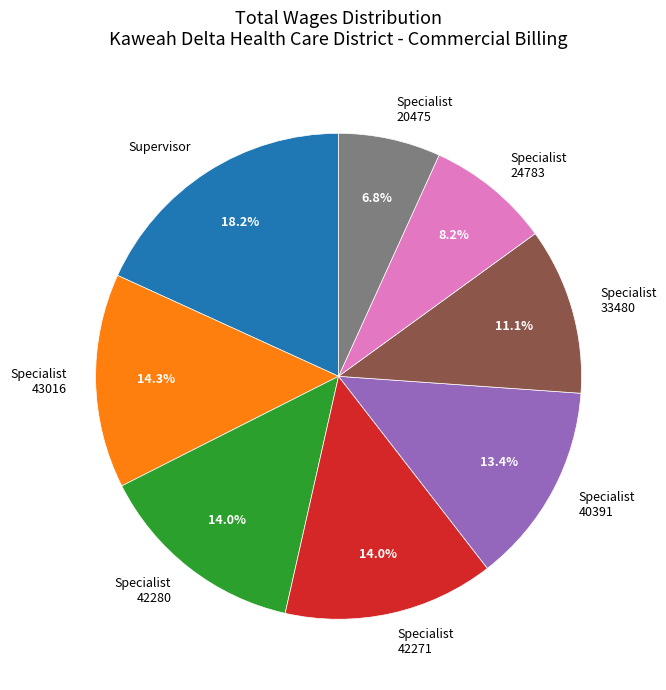

Is there any slice that represents more than half of the pie?

No